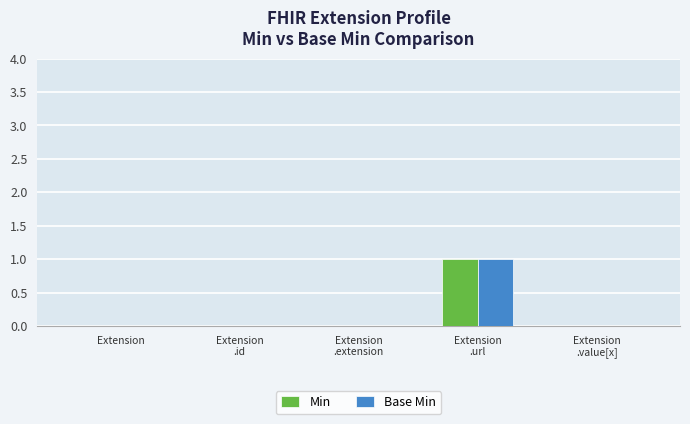

True or false: Min has a value of 1 at Extension.

False